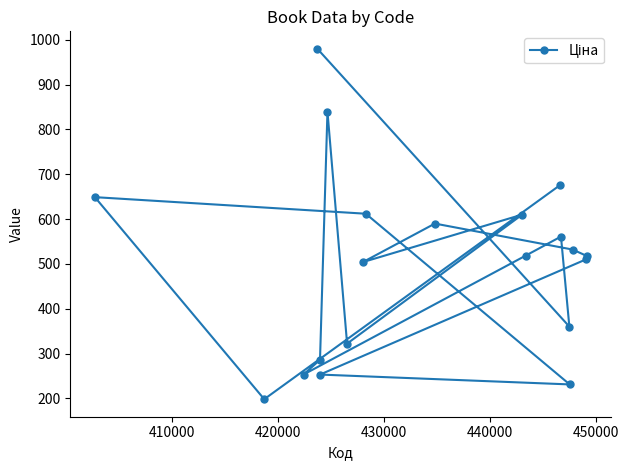

What is the difference between the maximum and minimum values?

782.0